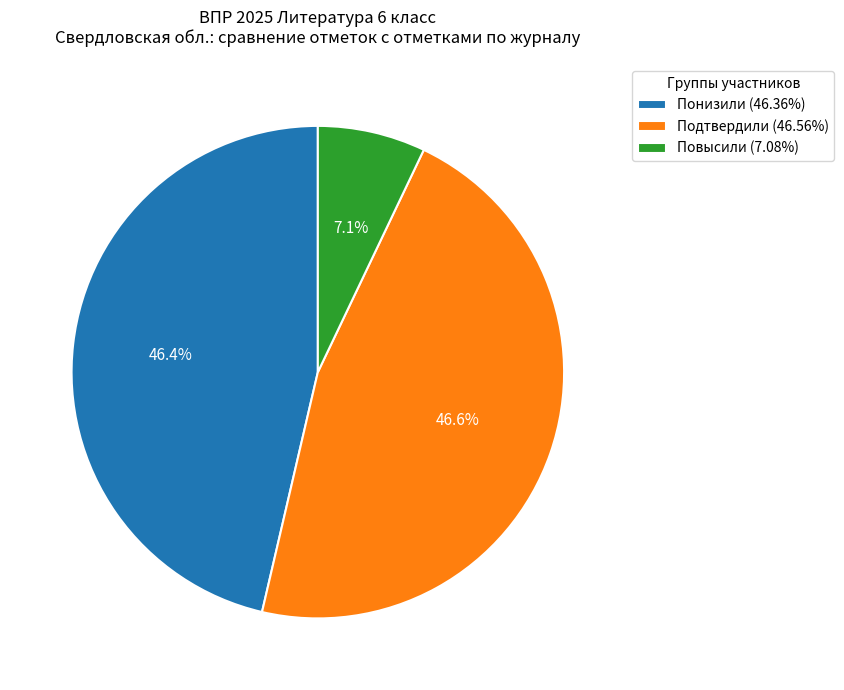

True or false: Повысили accounts for 12% of the total.

False